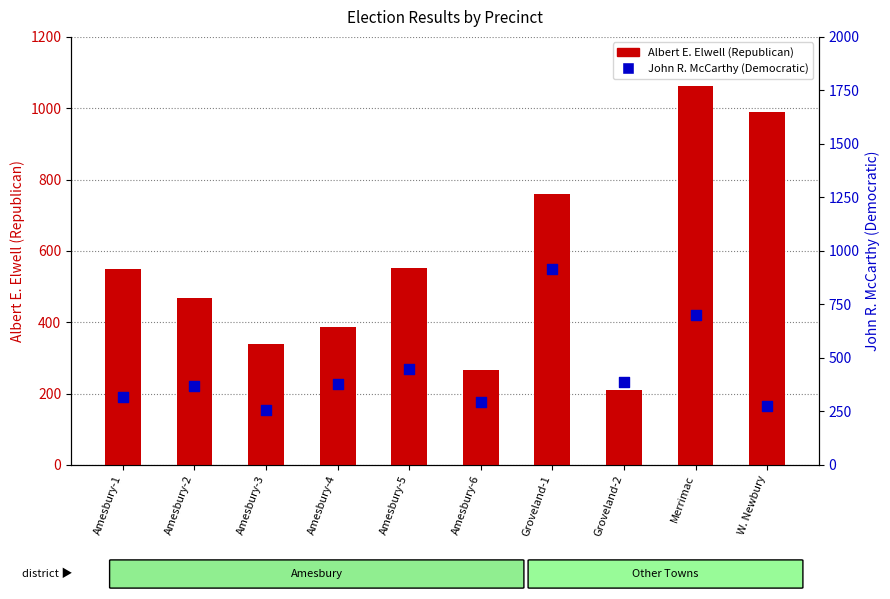

At which category is the sum across all series the highest?

Merrimac